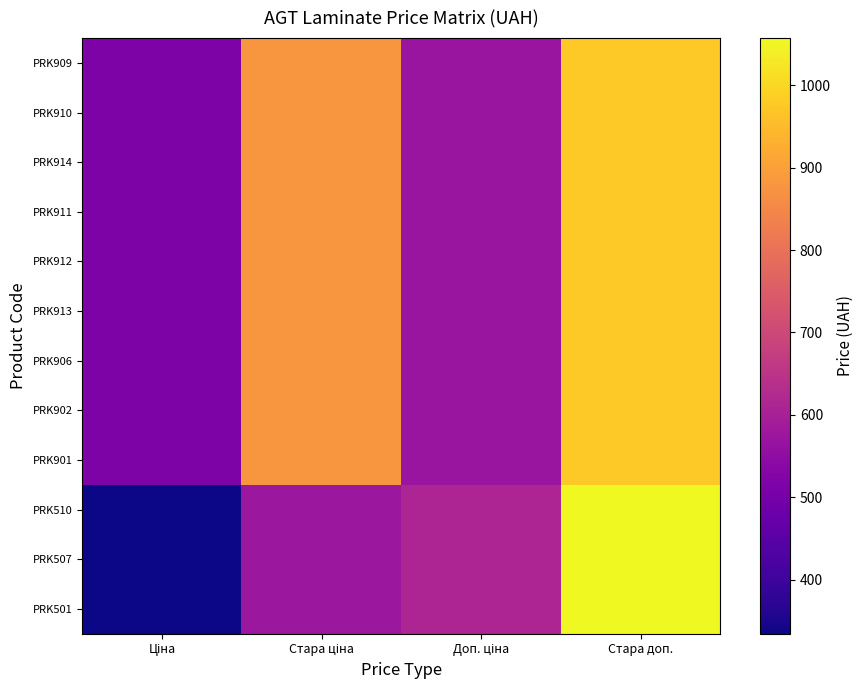

Between Ціна and Стара доп., which is larger?

Стара доп.